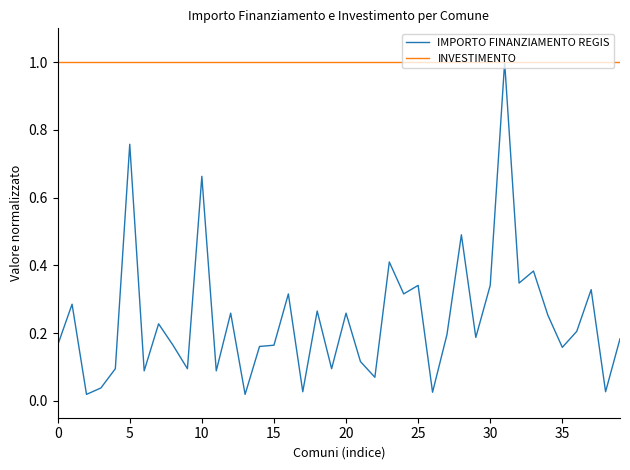

List the series in order of their overall mean, highest first.

INVESTIMENTO, IMPORTO FINANZIAMENTO REGIS